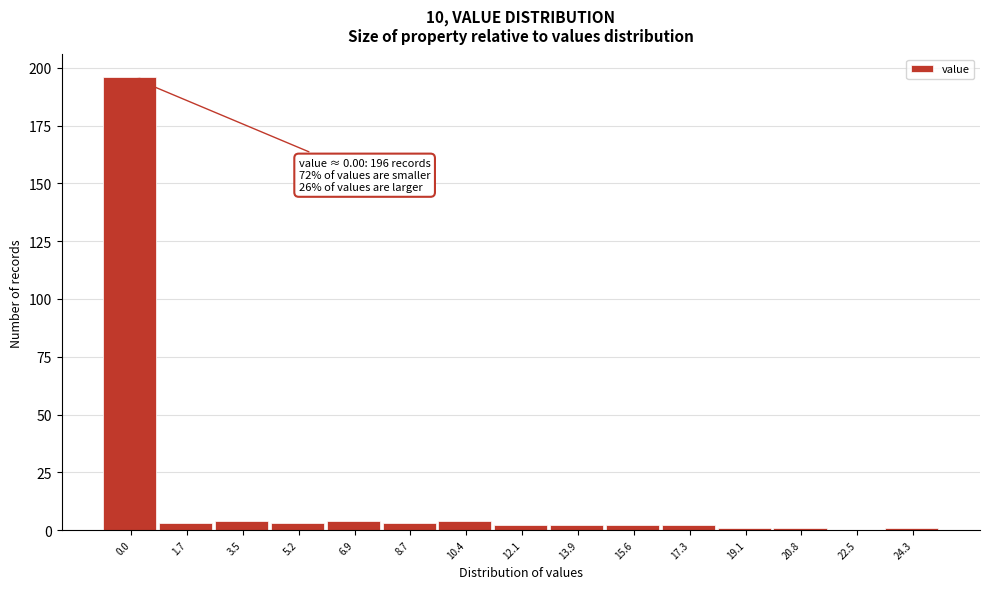

Reading right to left, extract all data points from this chart.

24.3=1	22.5=0	20.8=1	19.1=1	17.3=2	15.6=2	13.9=2	12.1=2	10.4=4	8.7=3	6.9=4	5.2=3	3.5=4	1.7=3	0.0=196